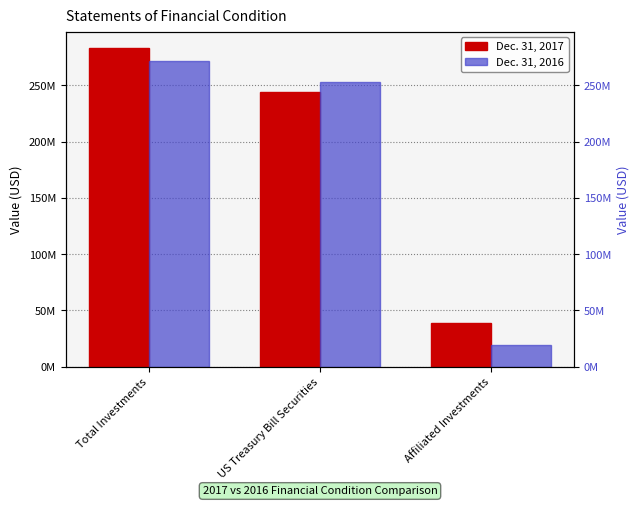

How many groups of bars are there?

3